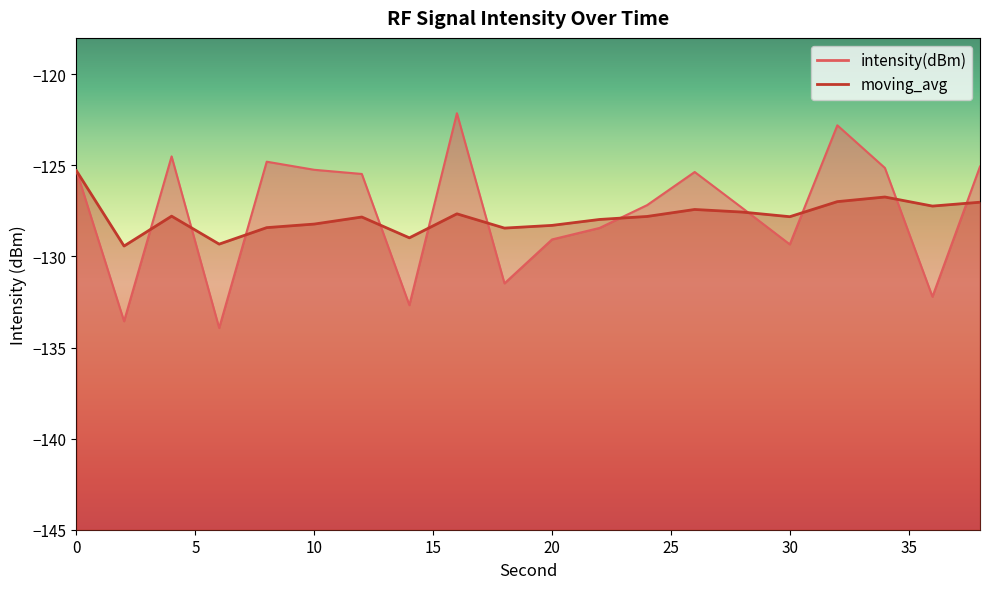

What is the difference between the second highest and minimum values in the intensity(dBm) series?

11.1